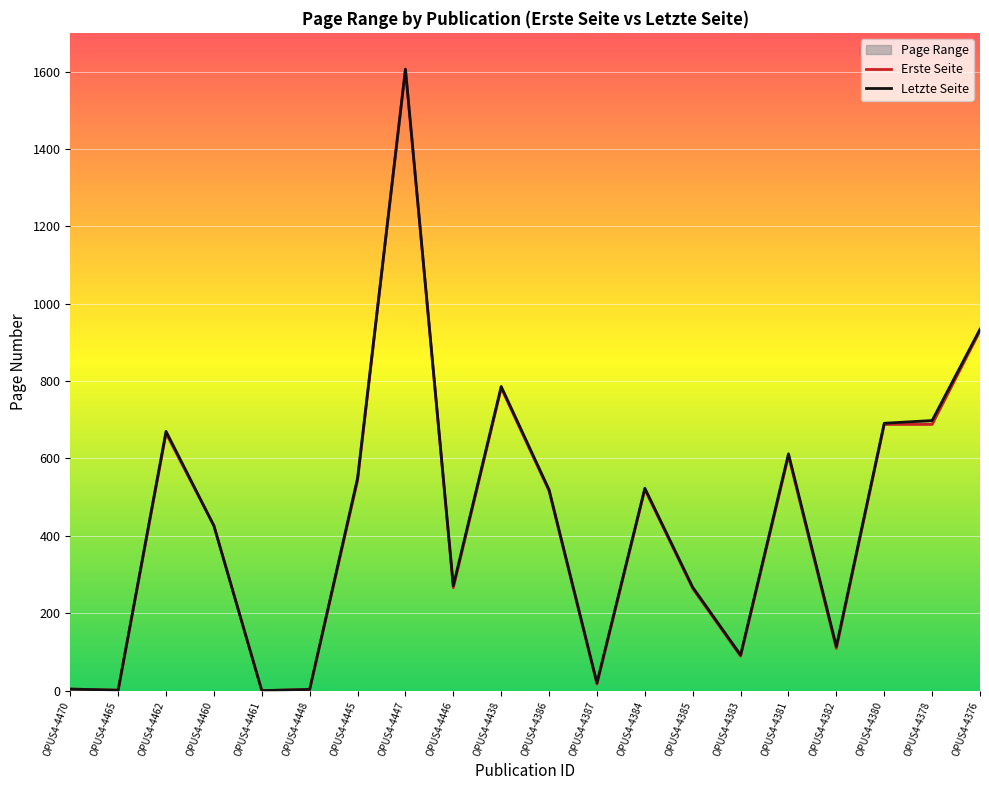

At which category does Erste Seite reach its first local valley?

OPUS4-4465